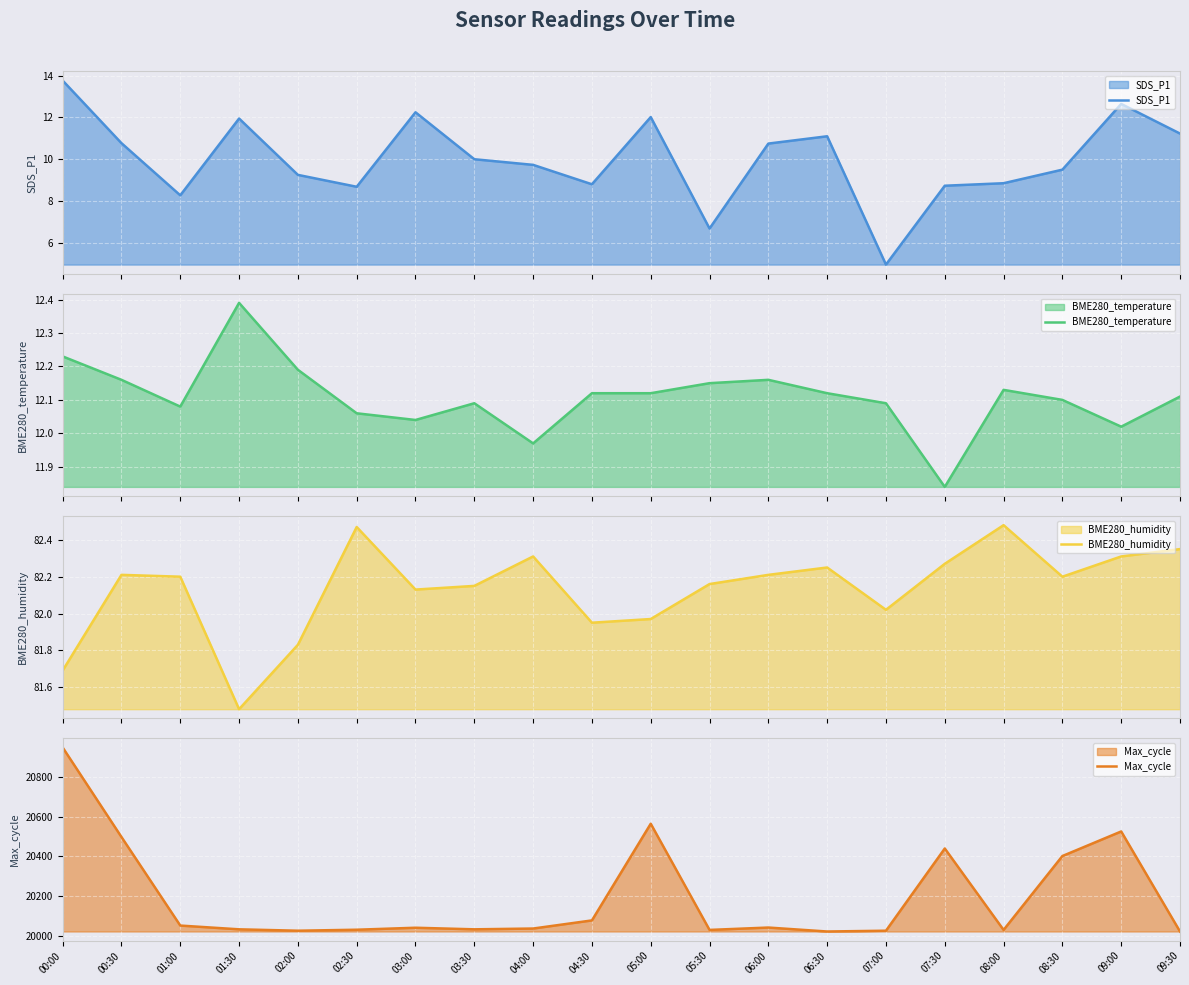

True or false: SDS_P1 has more than 2 points higher than both neighbors.

True